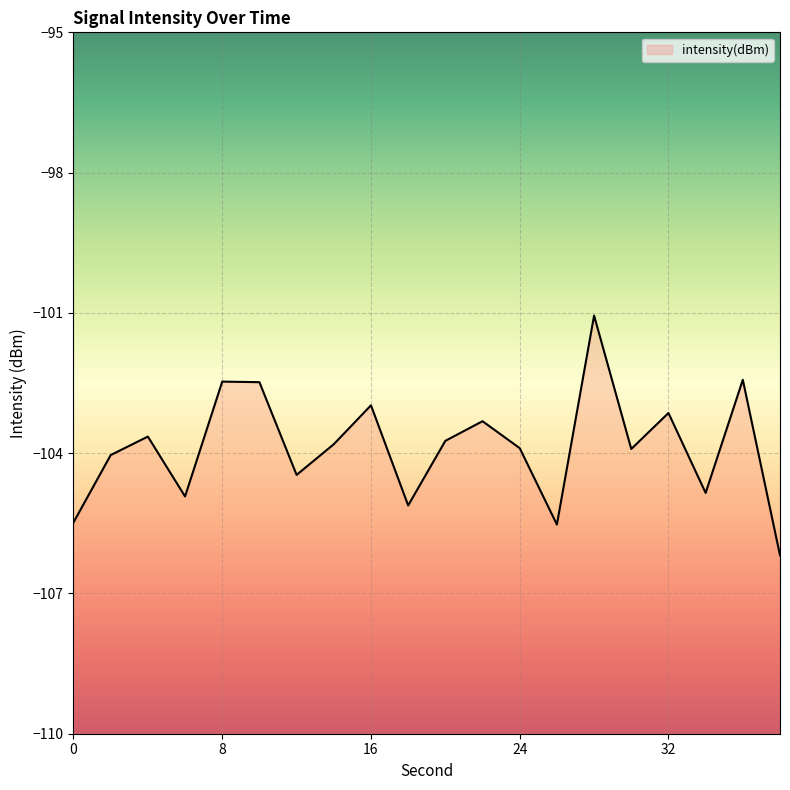

The chart shows a value of -106.2 at 38. True or false?

True